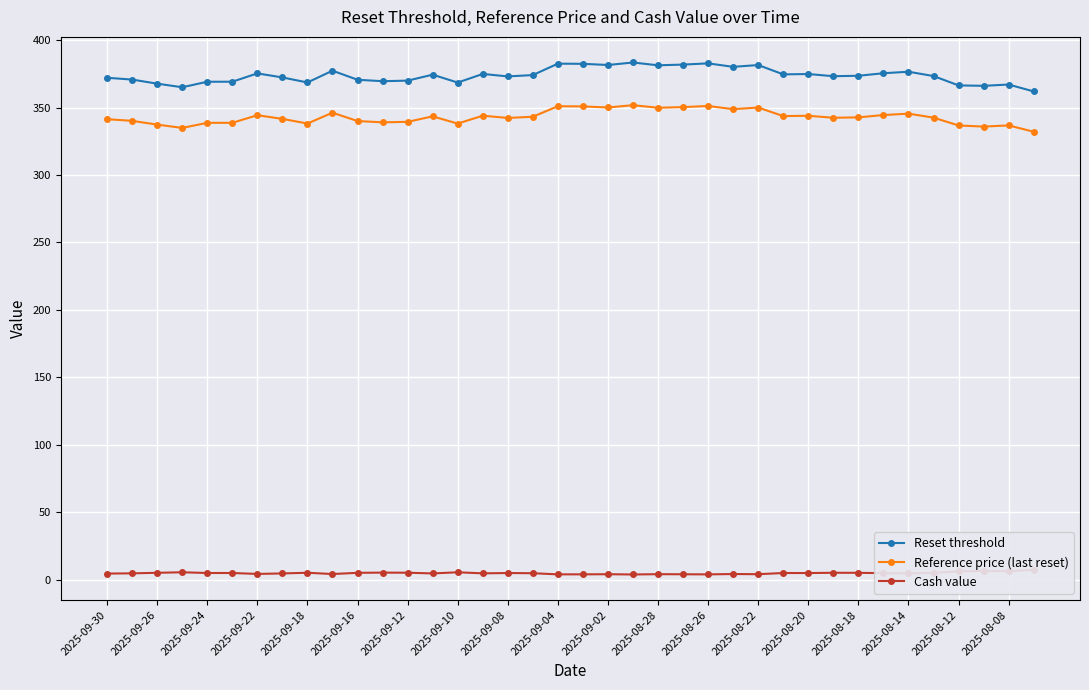

What is the value of the Cash value point at the 34th from the left?

5.0